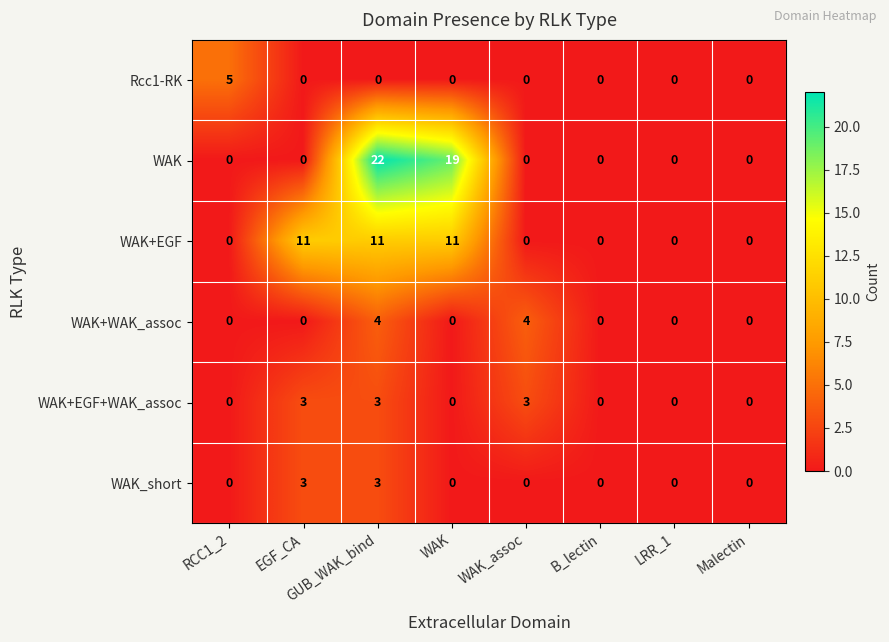

Between WAK_assoc and B_lectin, which series saw the biggest shift?

WAK+WAK_assoc